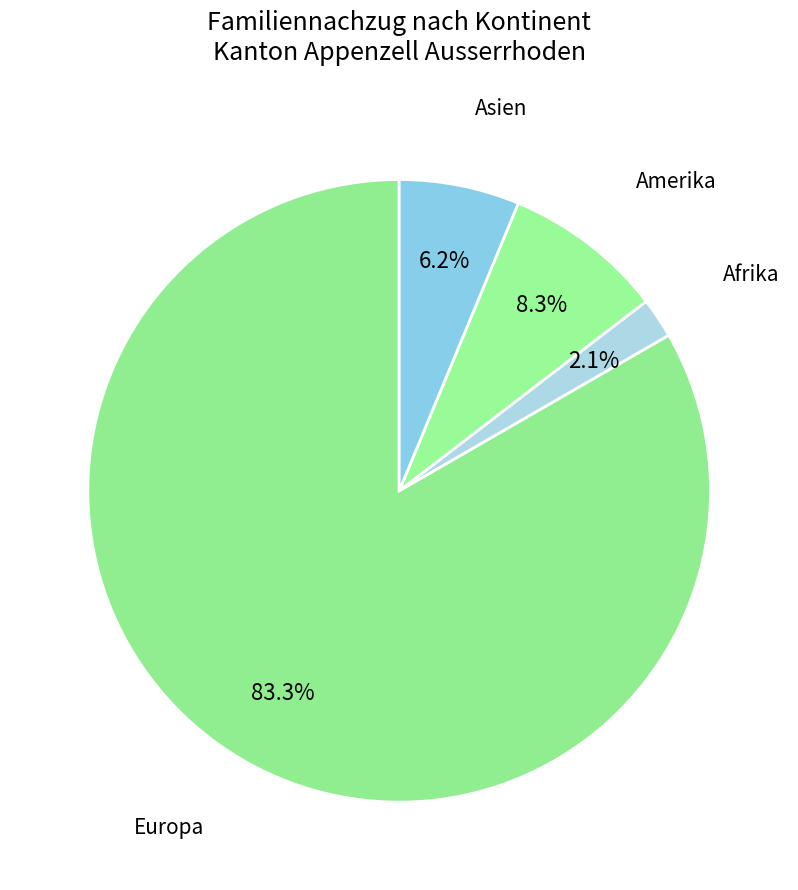

Which category has the biggest portion of the pie?

Europa